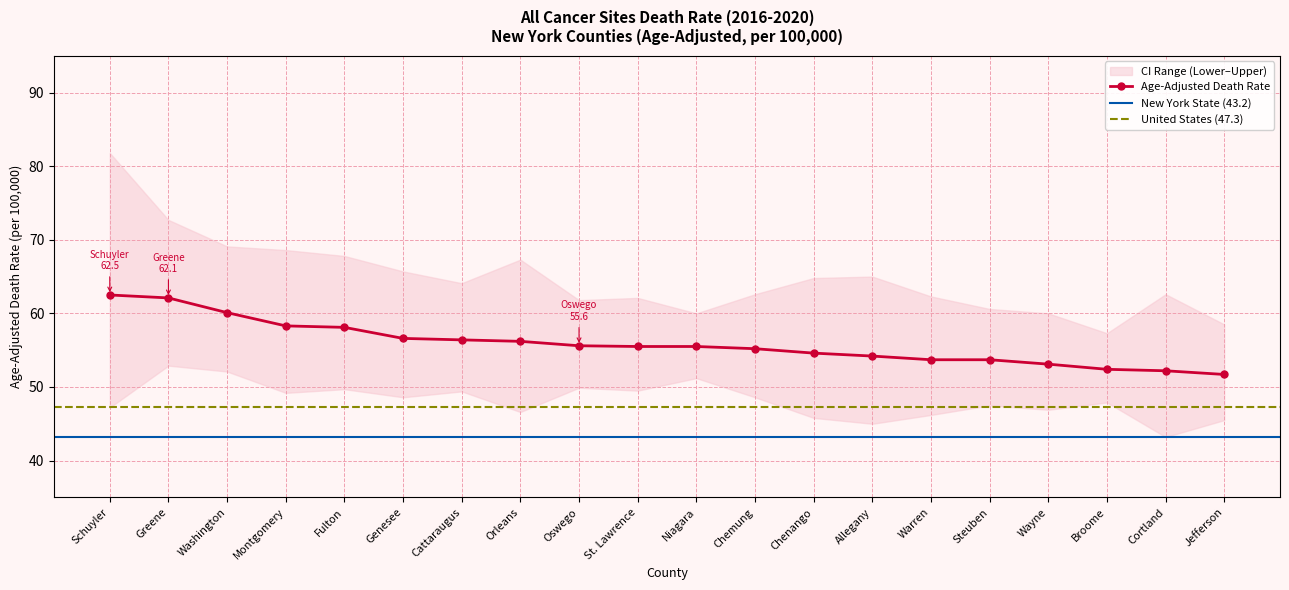

What is the approximate value of Lower CI (Rate) at Broome?

47.9